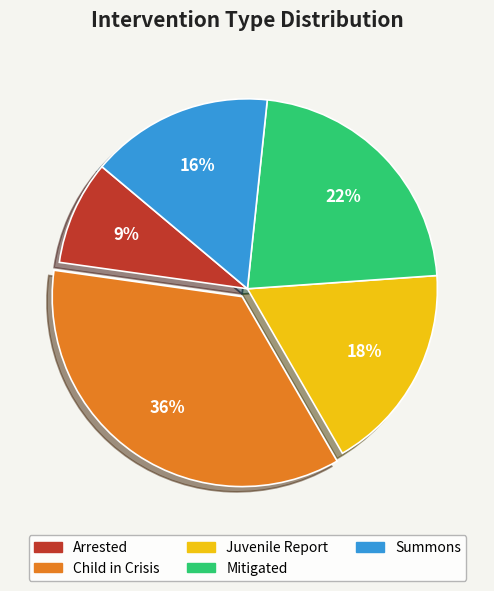

To the nearest percent, what is the difference between the Child in Crisis and Summons slice percentages?

20%